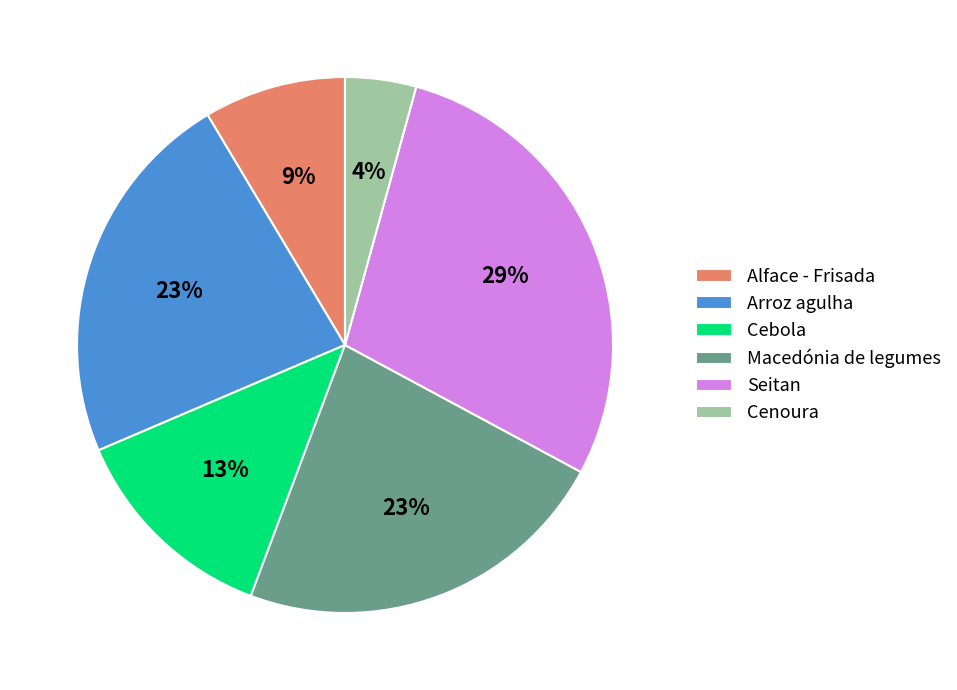

Between Alface - Frisada and Seitan, which is larger?

Seitan